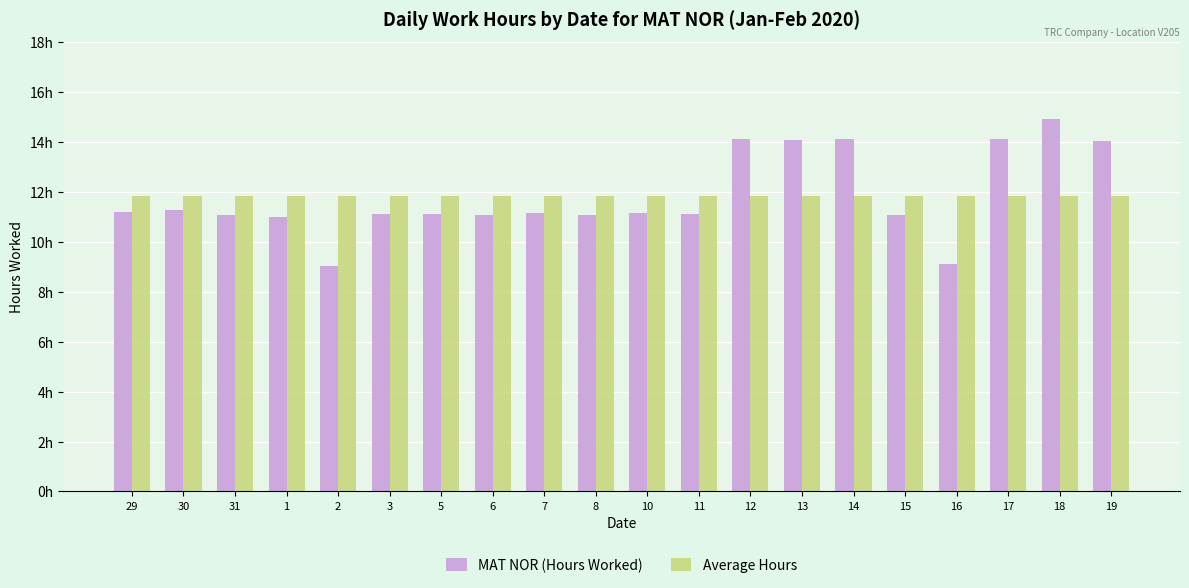

Is it true that MAT NOR (Hours Worked) equals 6.0 at 6?

False